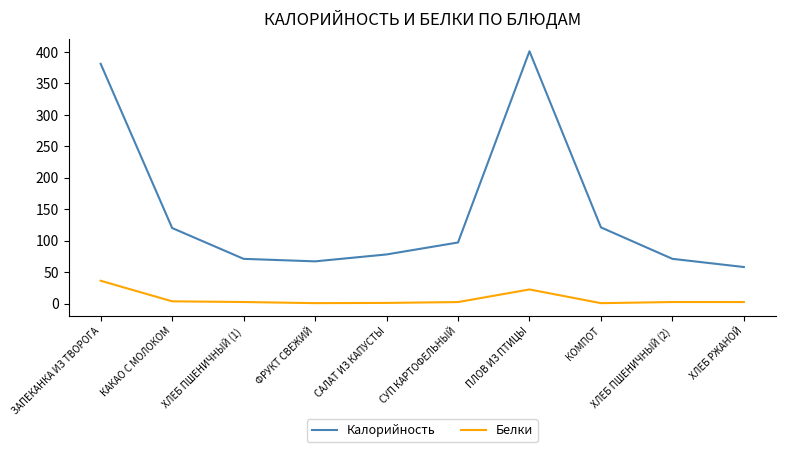

What value does the Белки series have at ХЛЕБ ПШЕНИЧНЫЙ (1)?

2.4